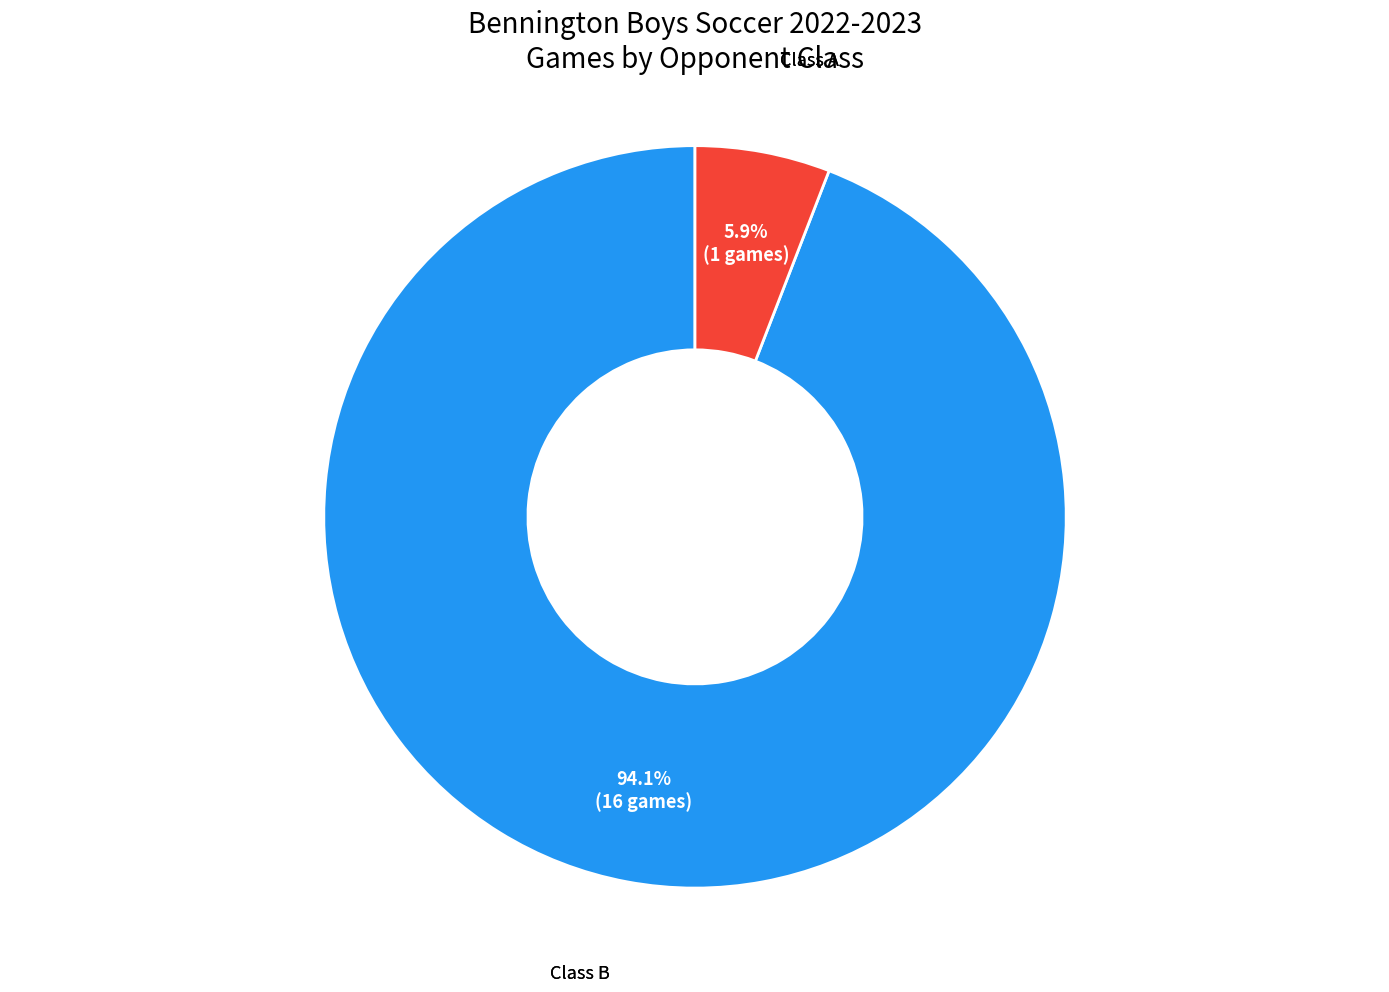

Does any single category account for the majority?

Yes